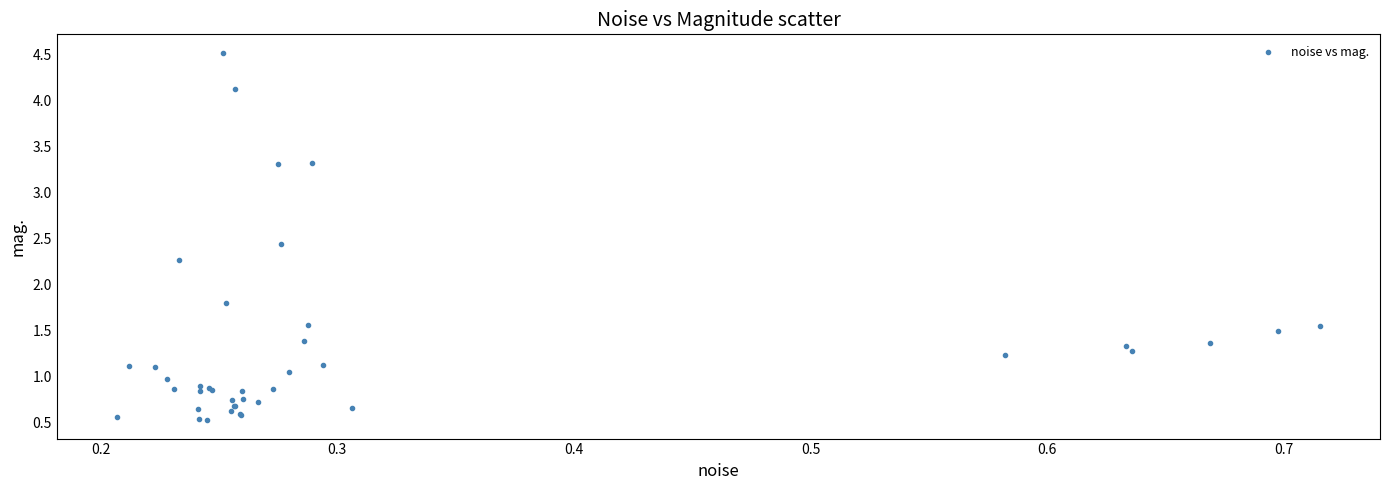

What Y value in the scatter plot is closest to 2?

1.8